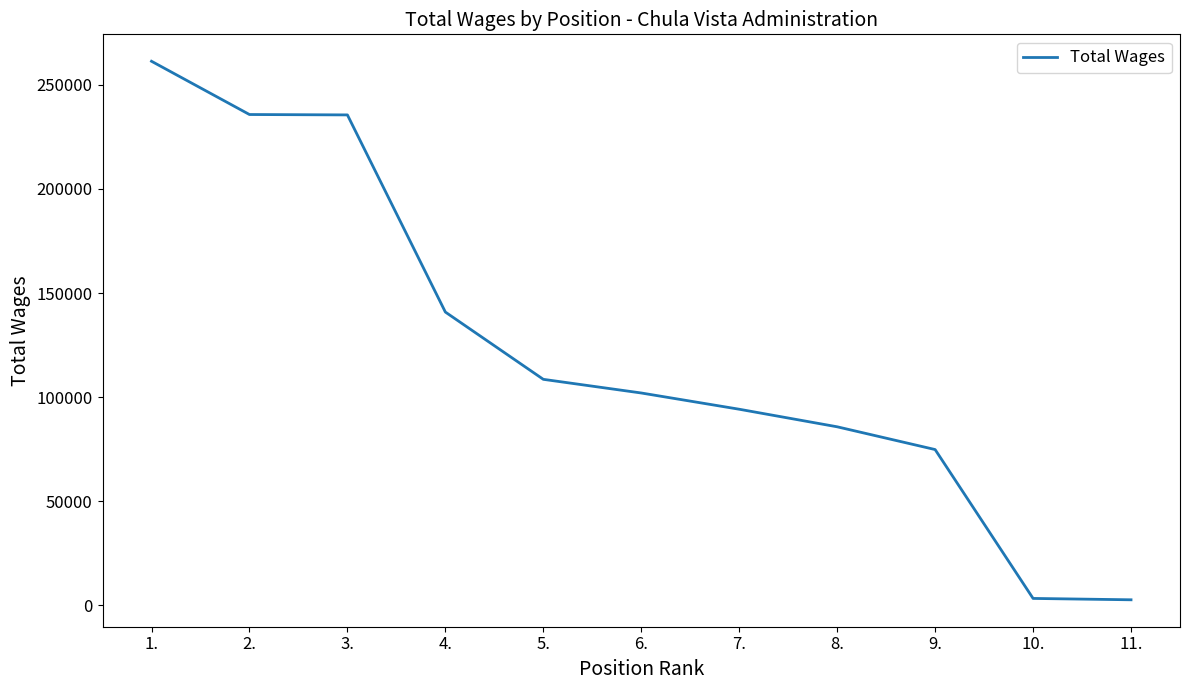

True or false: the data shows 94205 at 7..

True